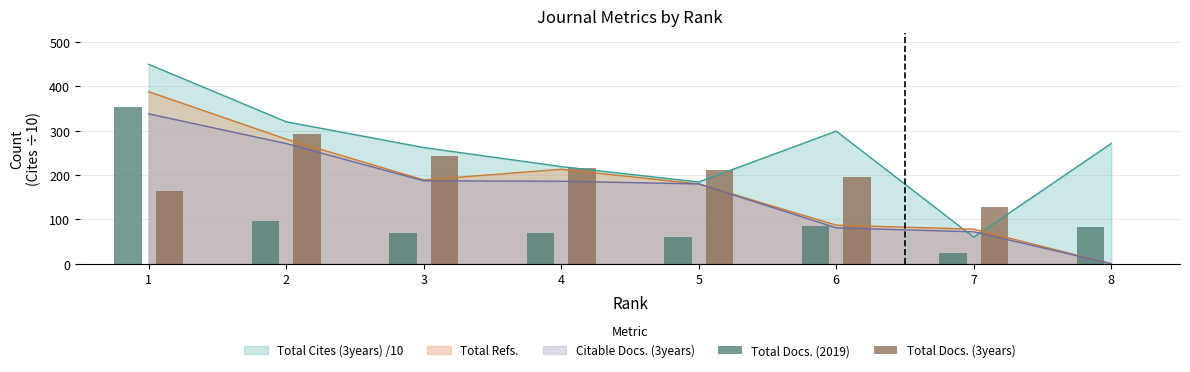

The value of Total Refs. at 3 is 315.4. True or false?

False